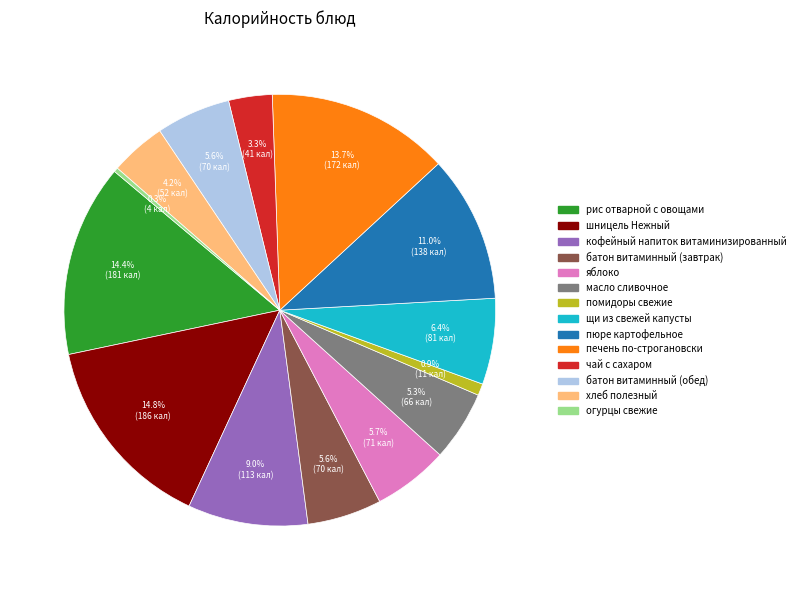

Is it true that батон витаминный (завтрак) is 16% of the pie?

False